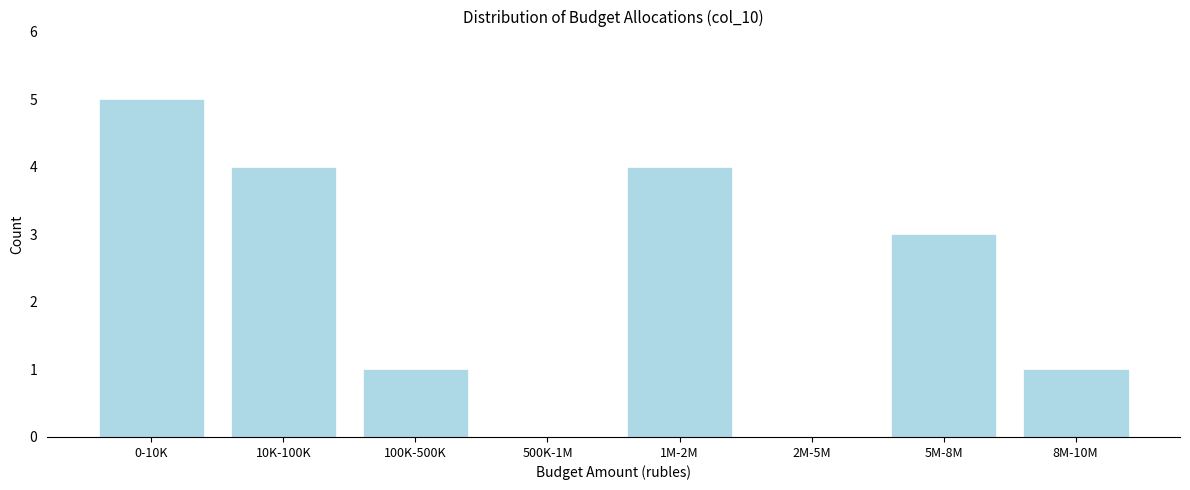

Reading right to left, what are all the values shown in this chart?

8M-10M=1	5M-8M=3	2M-5M=0	1M-2M=4	500K-1M=0	100K-500K=1	10K-100K=4	0-10K=5